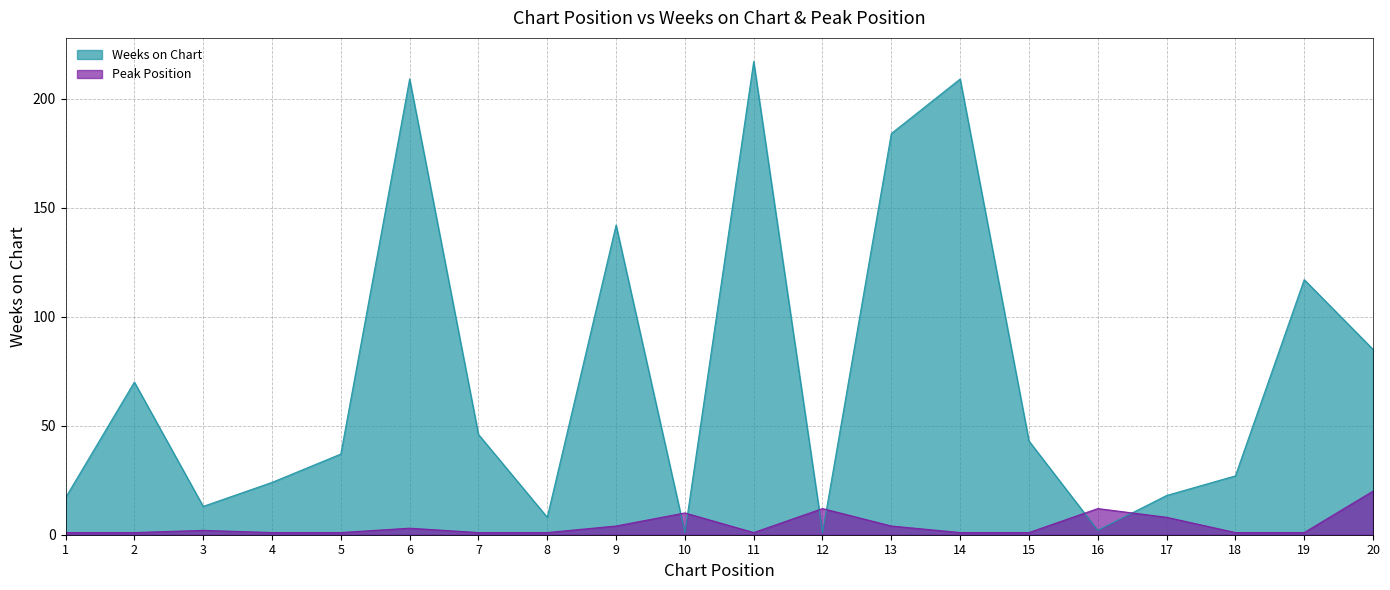

Is the value of Peak Position at 3 greater than the value of Weeks on Chart at 7?

No